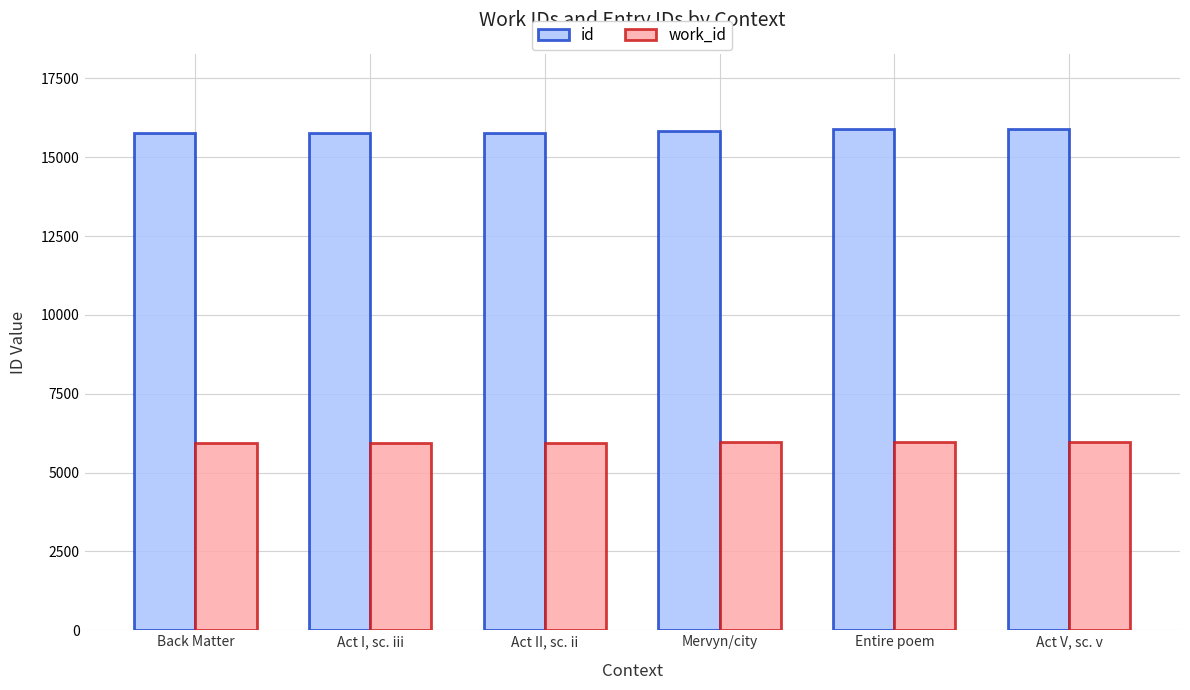

What is the average value of the work_id series?

5952